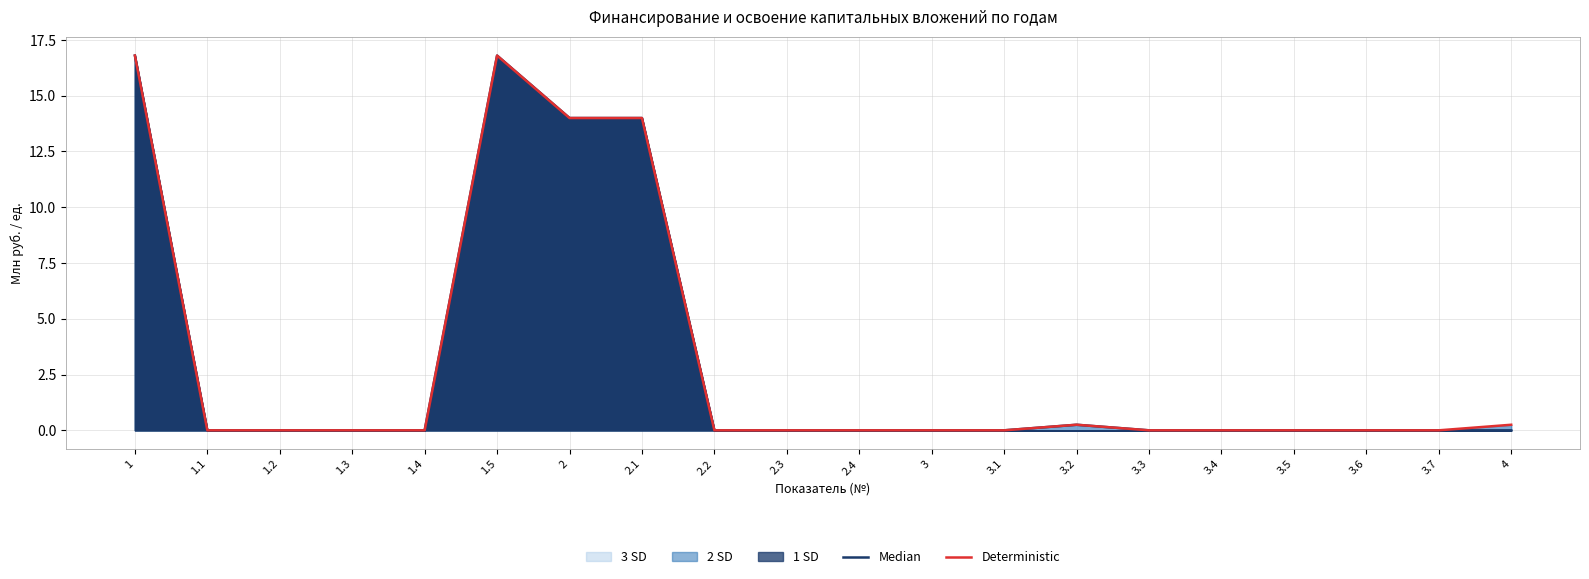

List the labels in order of Deterministic value, smallest first.

1.1, 1.2, 1.3, 1.4, 2.2, 2.3, 2.4, 3, 3.1, 3.3, 3.4, 3.5, 3.6, 3.7, 3.2, 4, 2, 2.1, 1, 1.5